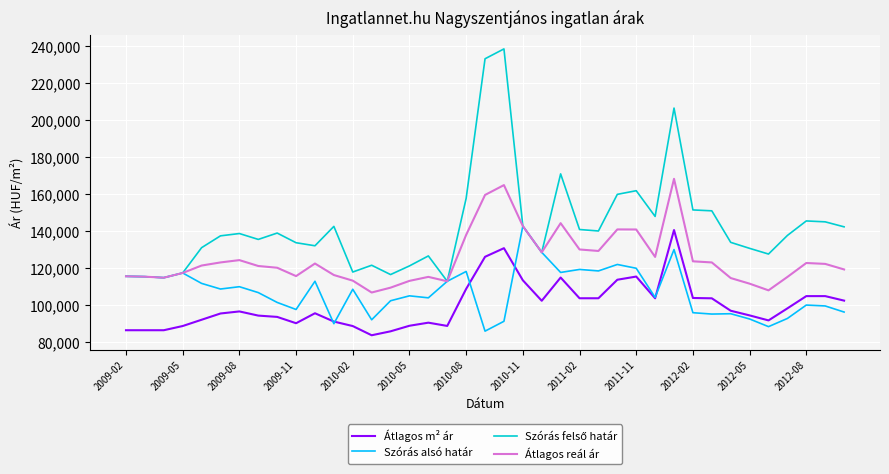

What is the minimum value shown in the chart?

83646